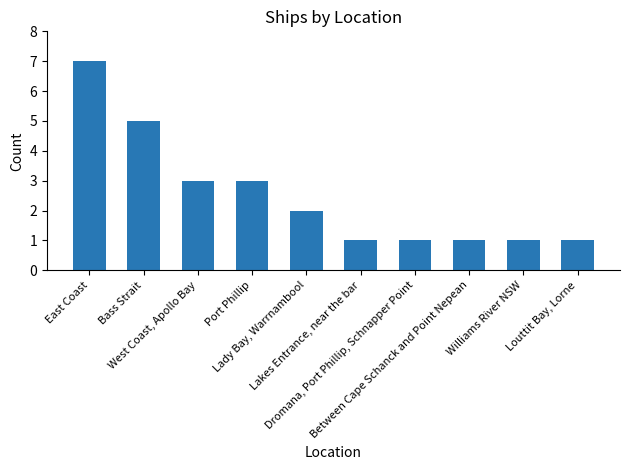

How many data points does each series have?

10